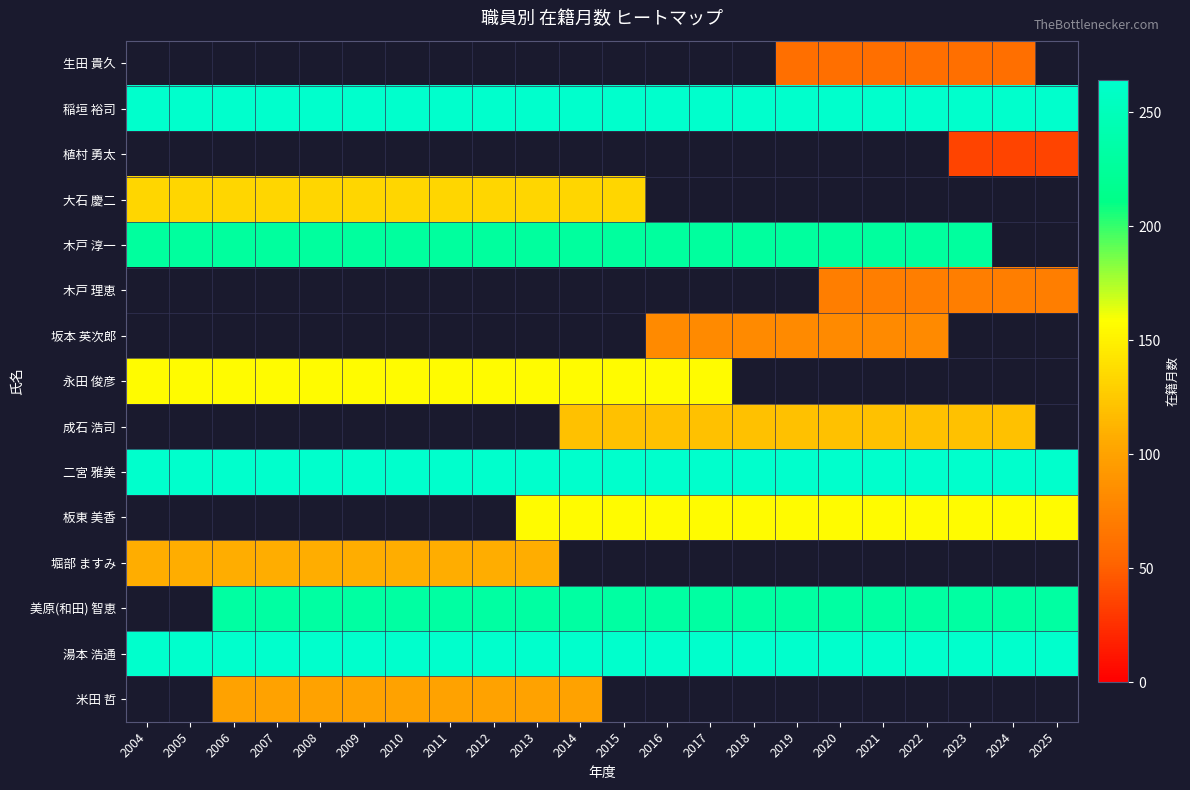

True or false: 成石 浩司 has a value of 210.7 at 2017.

False